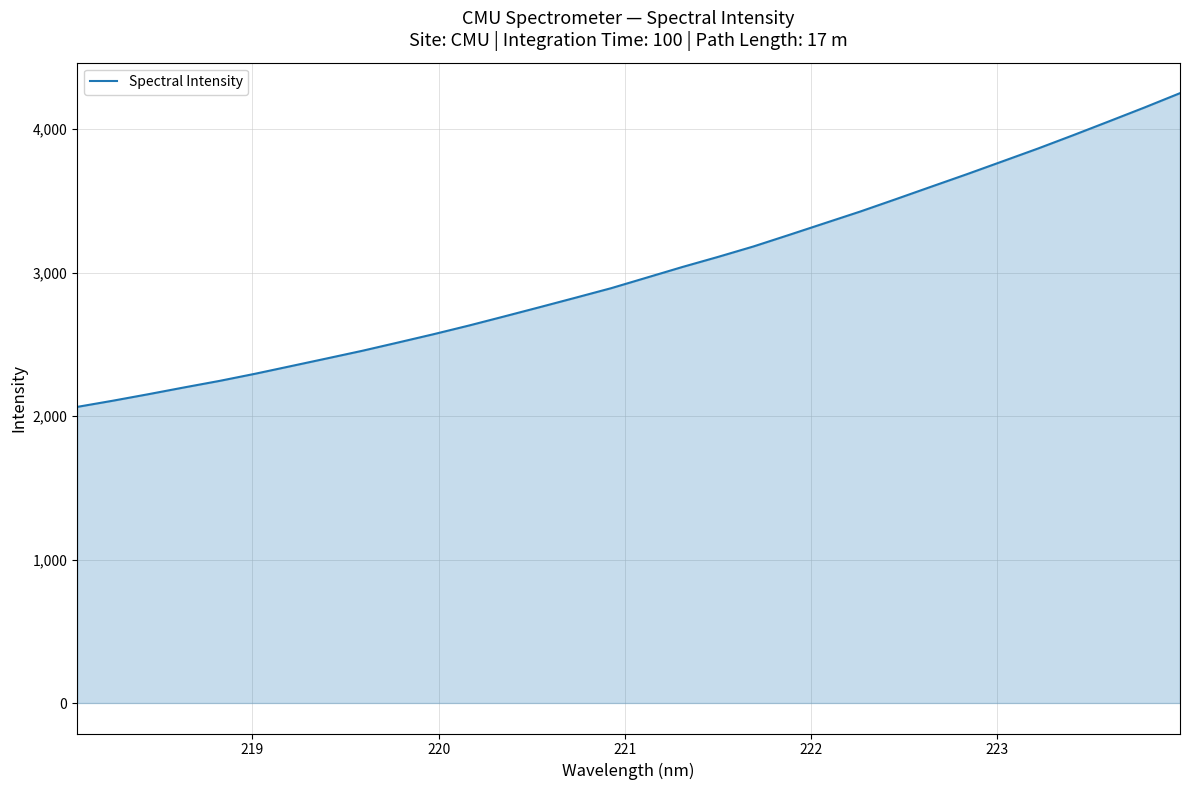

What is the difference between the maximum and minimum values?

2186.4